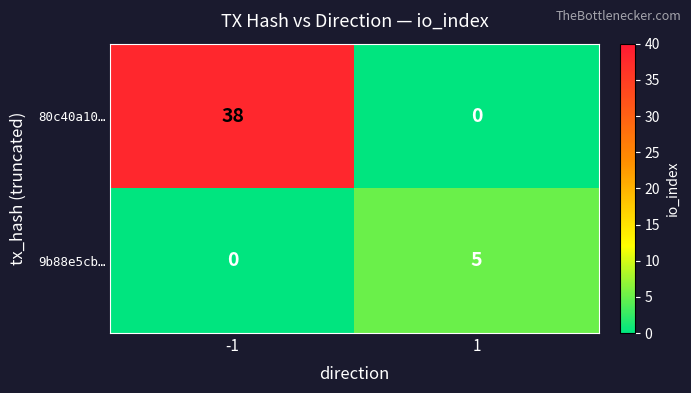

What is the sum of all 9b88e5cb… values?

5